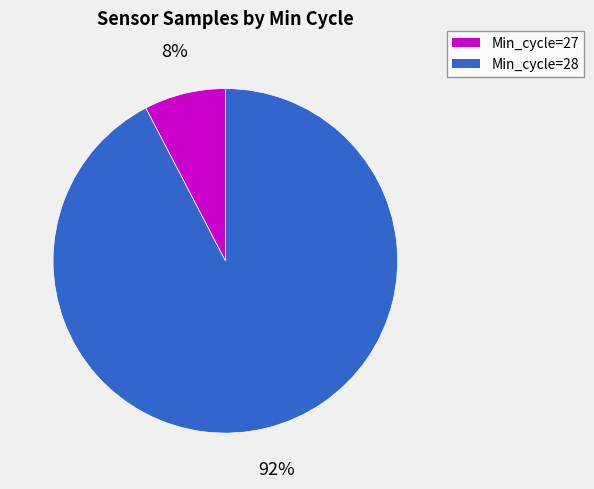

Is there a majority slice in this chart?

Yes